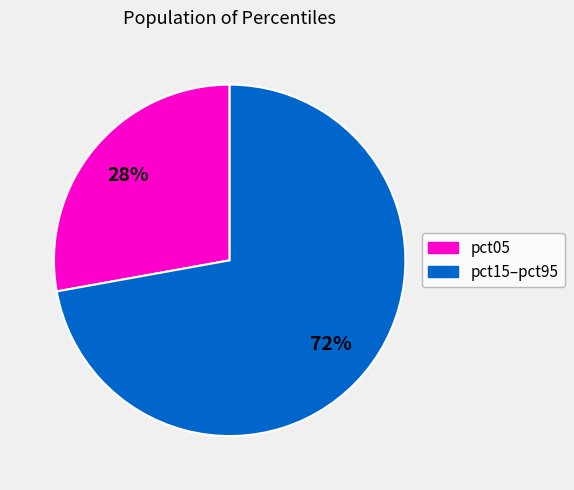

How many segments does this pie chart have?

2